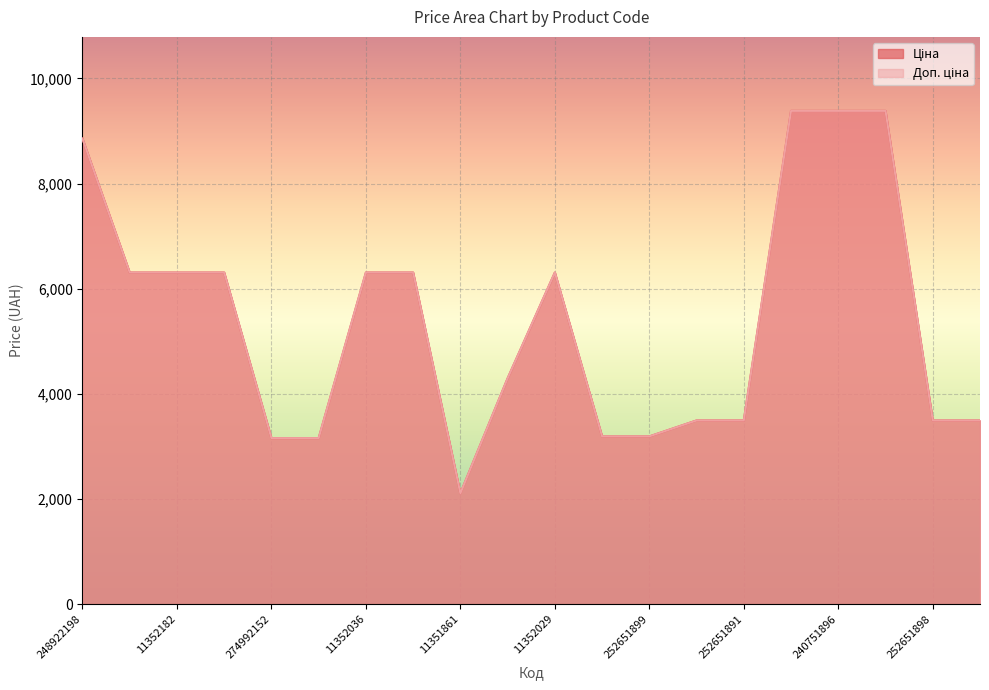

Where does the Ціна series first go above 6308?

248922198